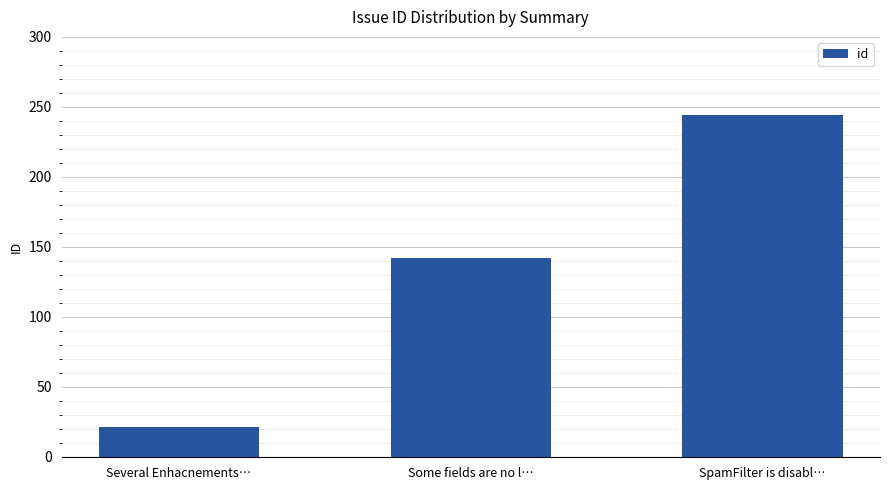

Which category has the lowest value across all series?

Several Enhacnements…